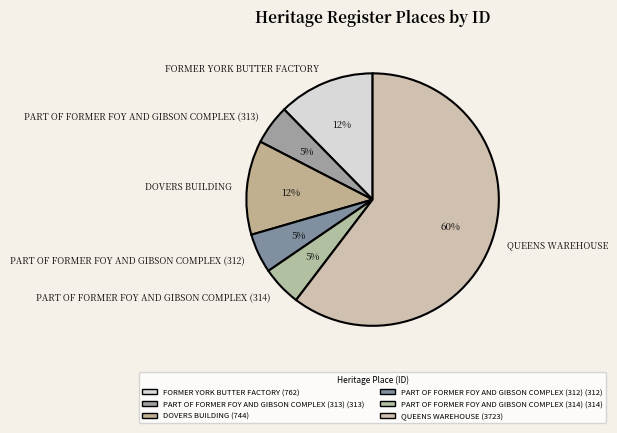

Does any single category account for the majority?

Yes